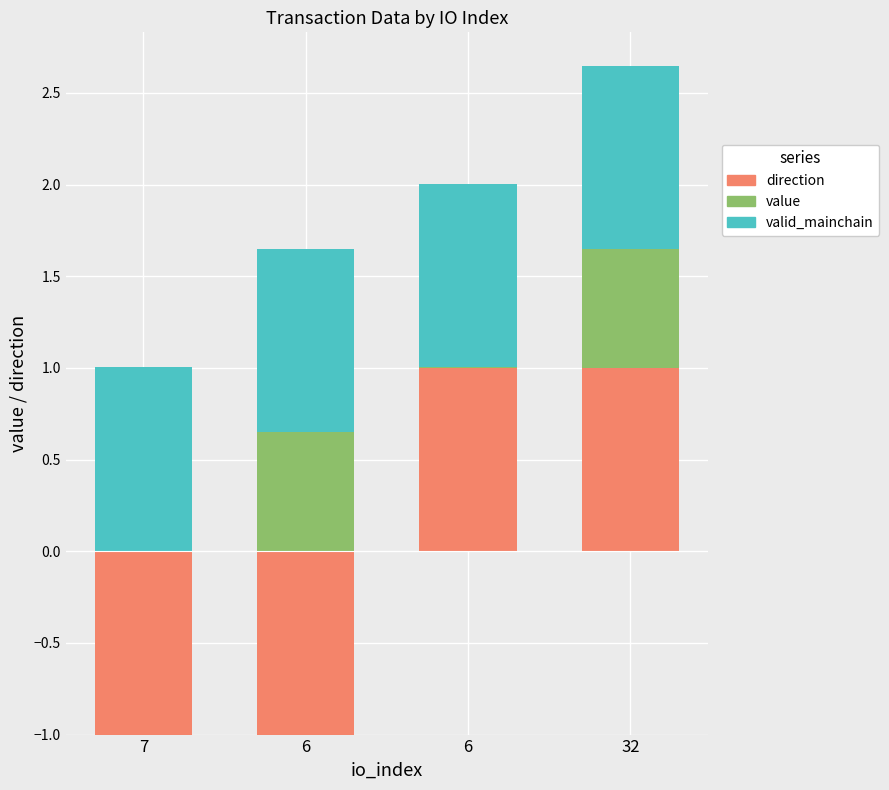

What is the label of the 3rd bar from the right?

6